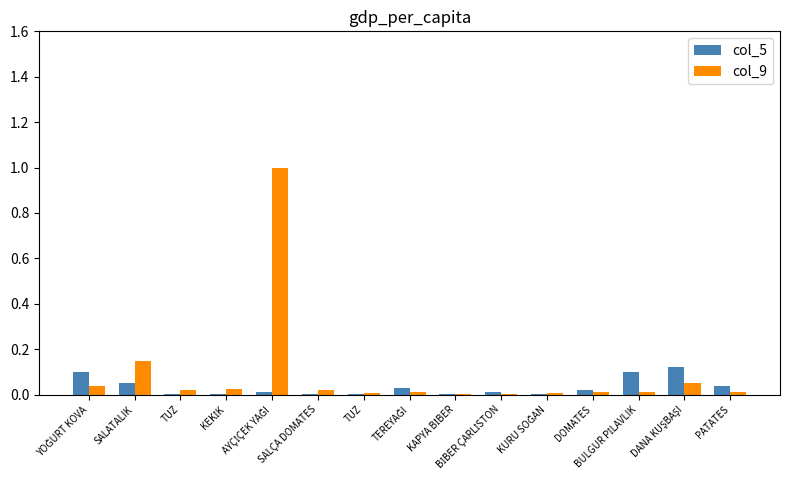

Are the bars horizontal?

No